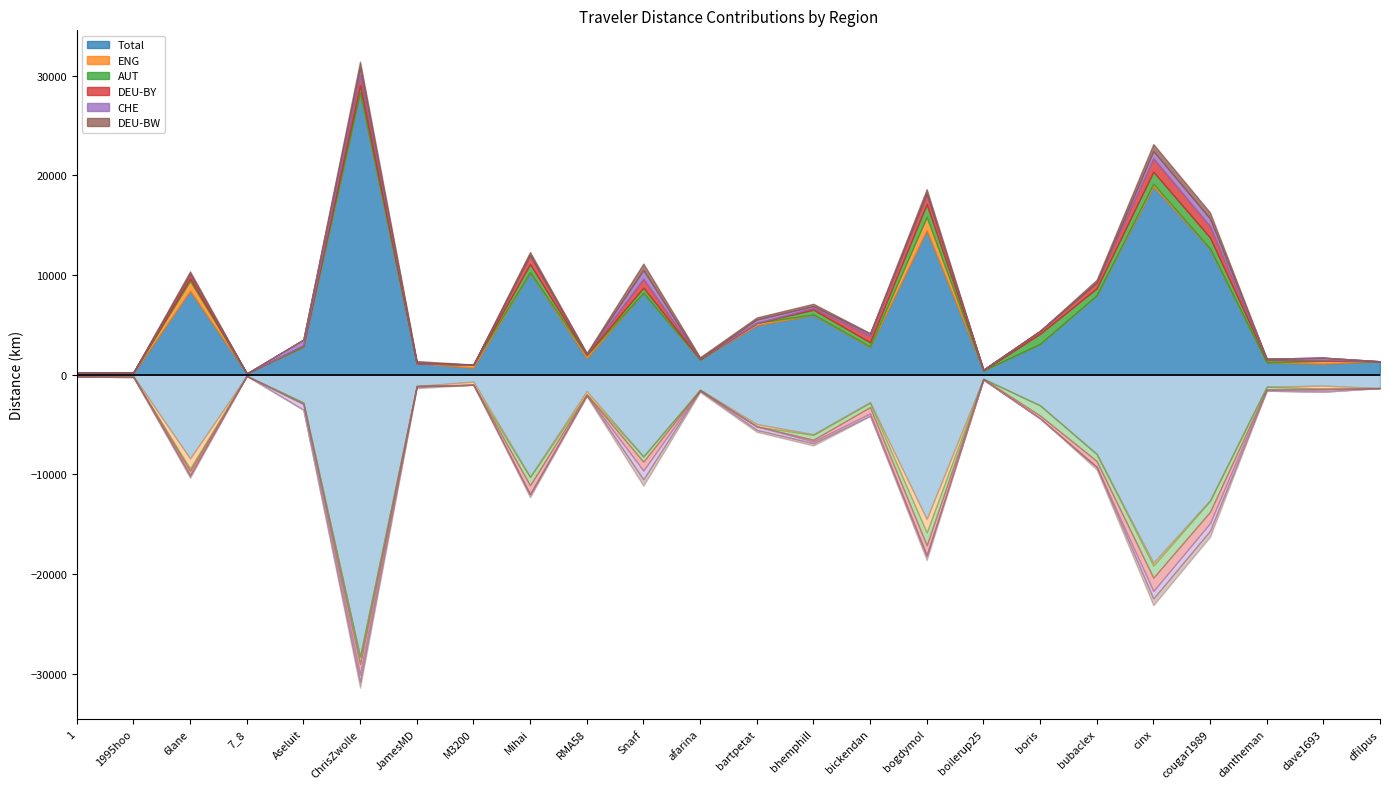

What is the difference between the highest and lowest values at 1995hoo?

130.3